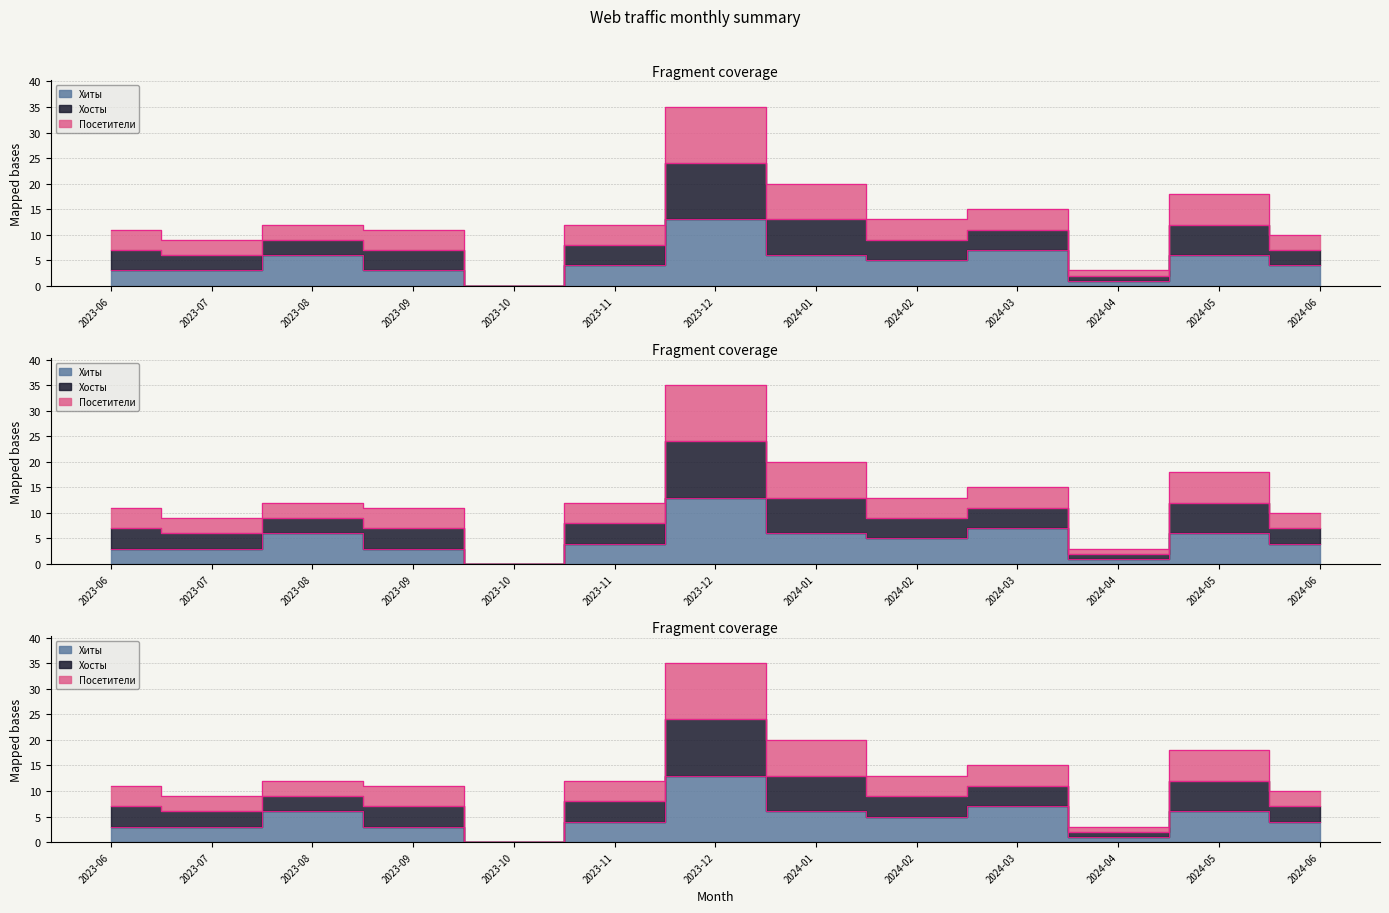

Count the number of data series in this chart.

3